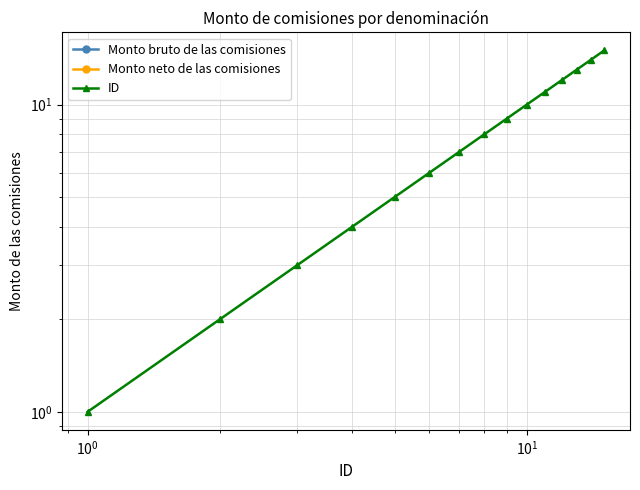

What is the average value of the ID series?

8